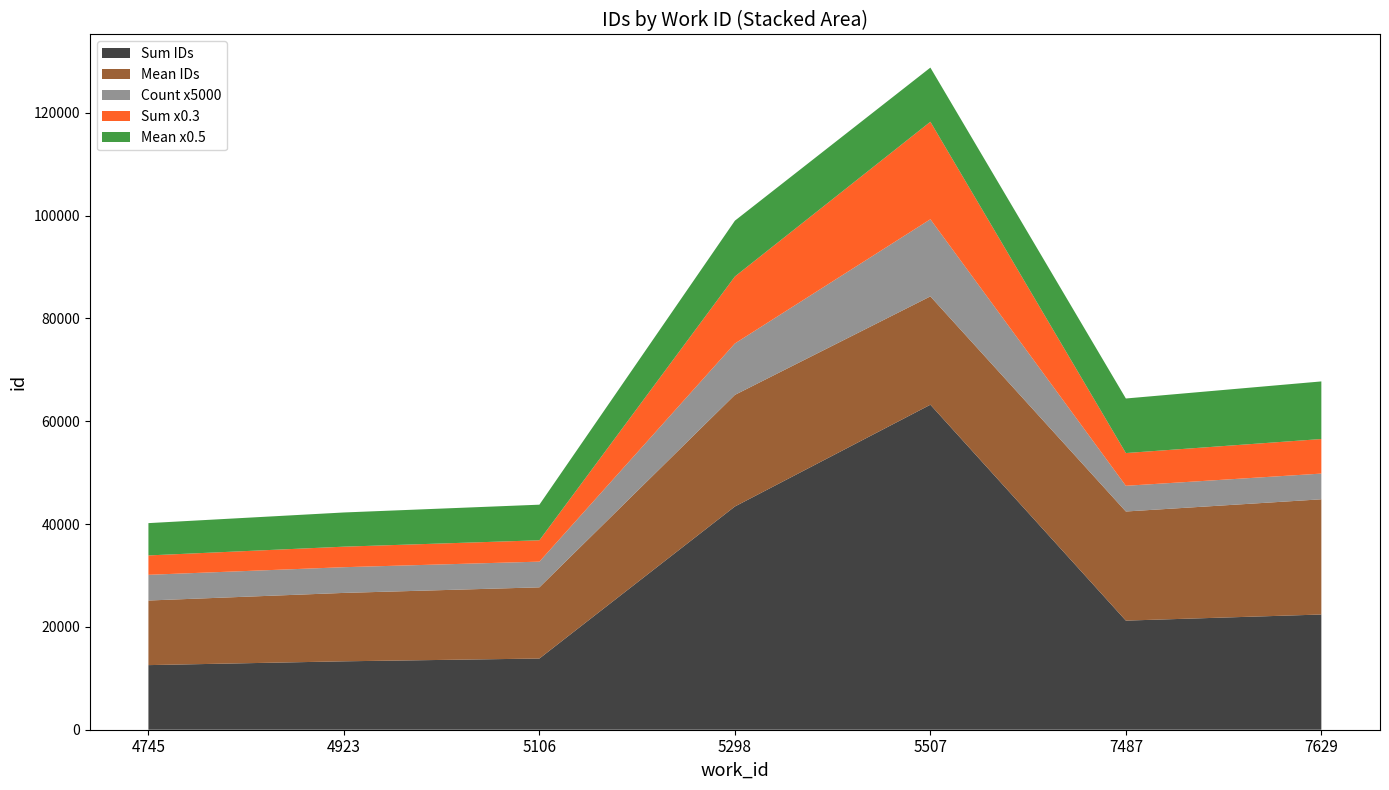

What is the minimum value for Sum IDs?

12565.0